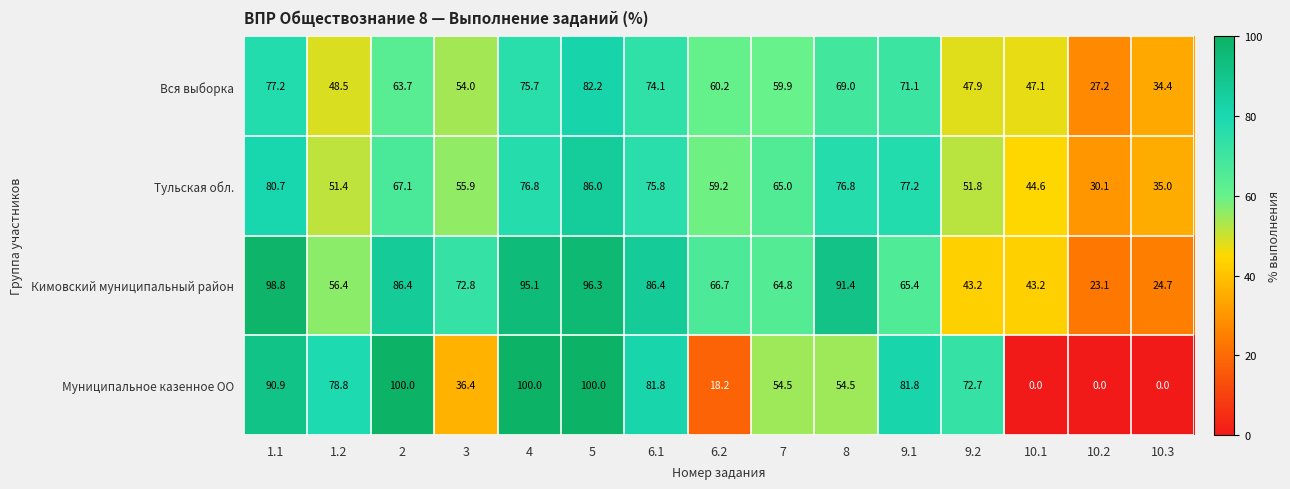

What is the difference between the Кимовский муниципальный район values at 8 and 6.1?

5.0